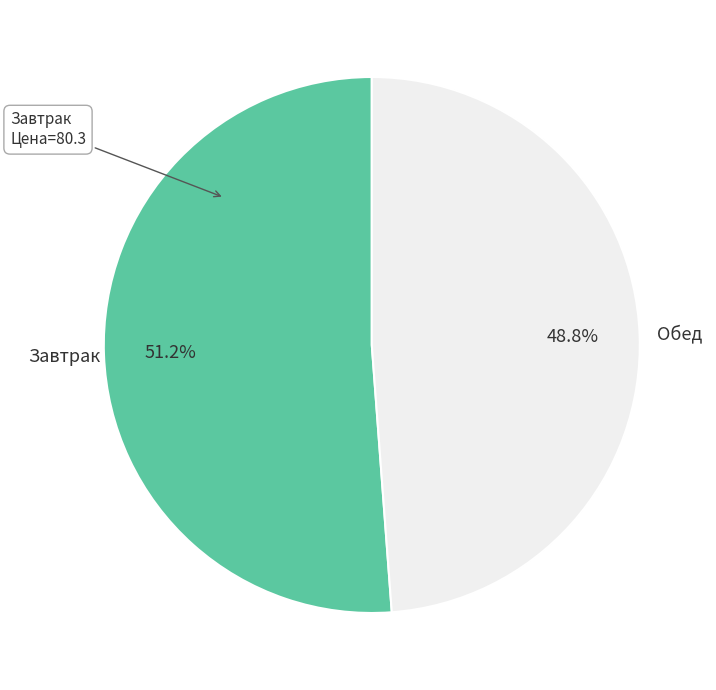

Is there a majority slice in this chart?

Yes